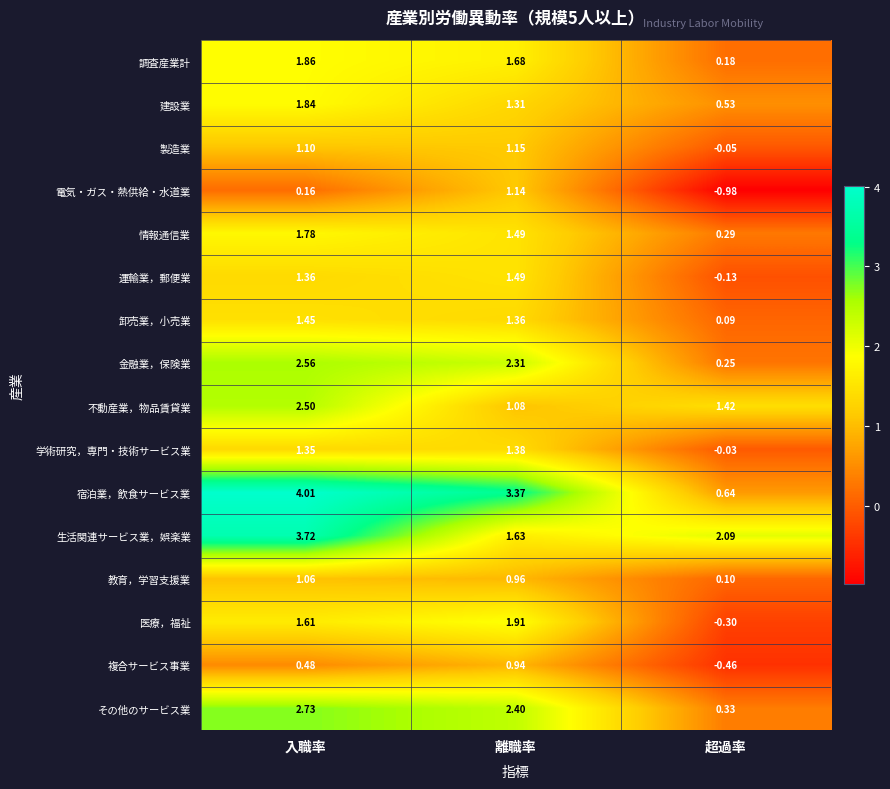

How many values in 製造業 are above zero?

2